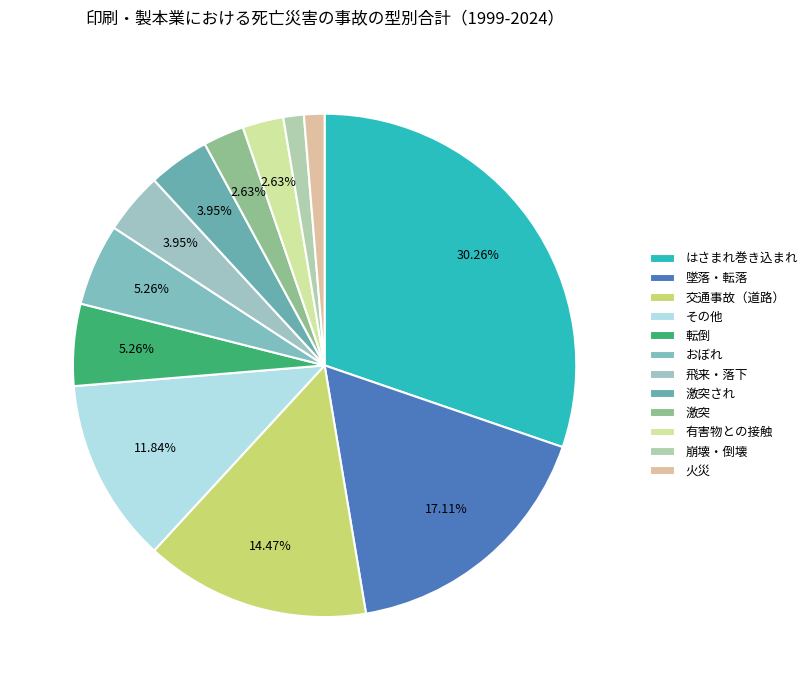

Does 墜落・転落 account for over 50% of the chart?

No